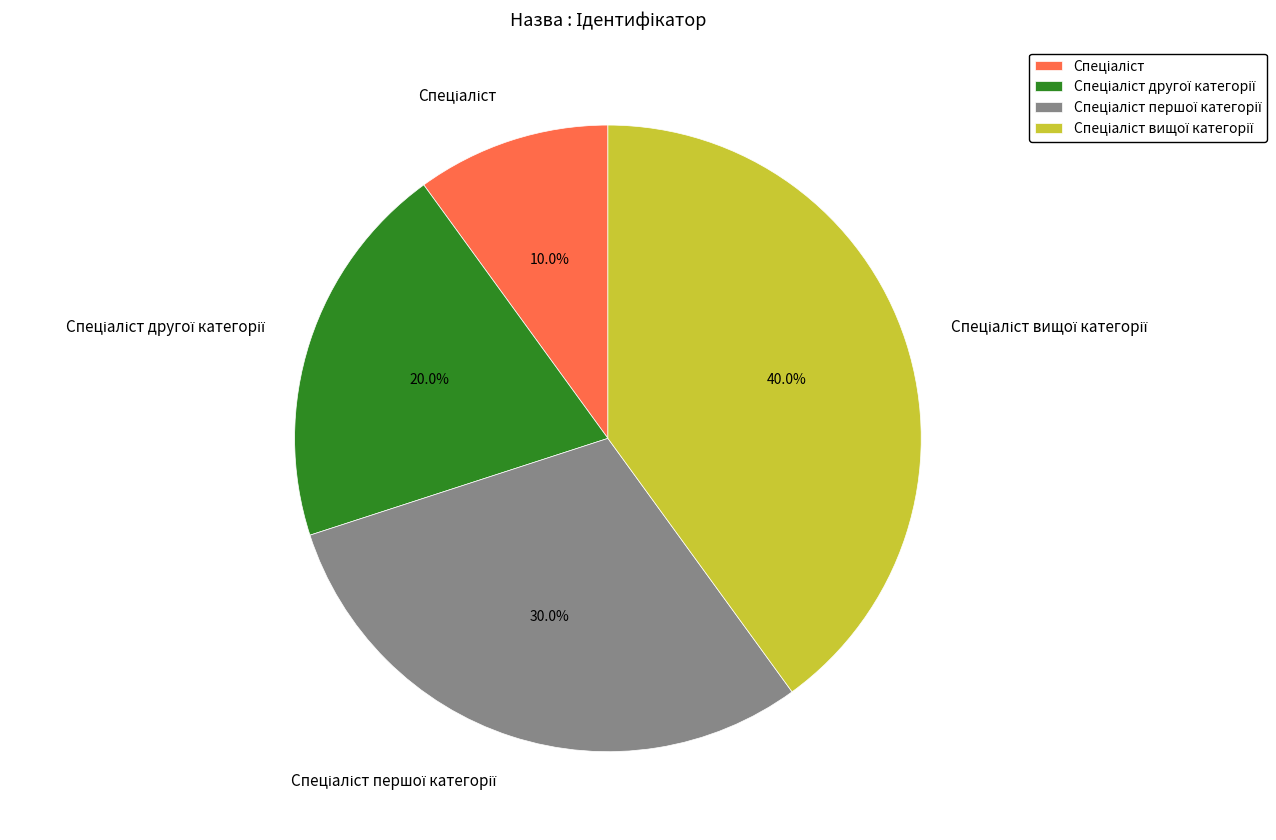

Does any single category account for the majority?

No